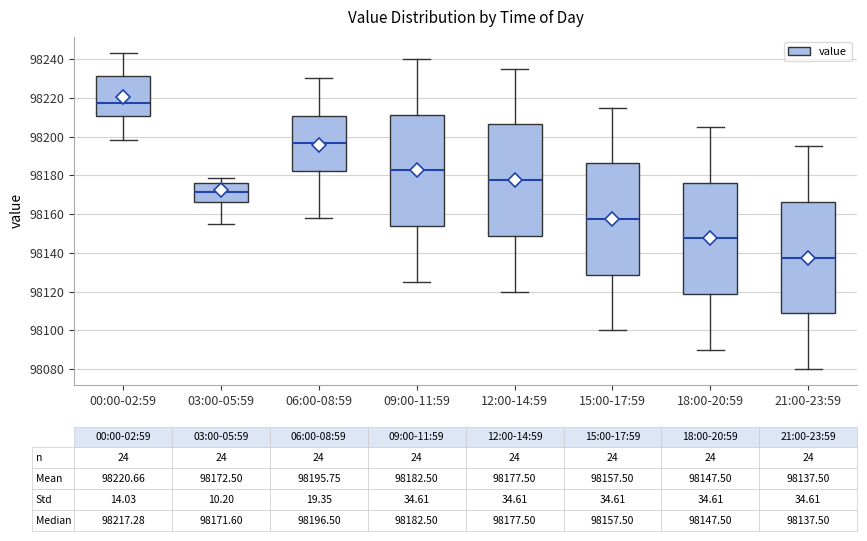

Which box has the highest median line?

00:00-02:59